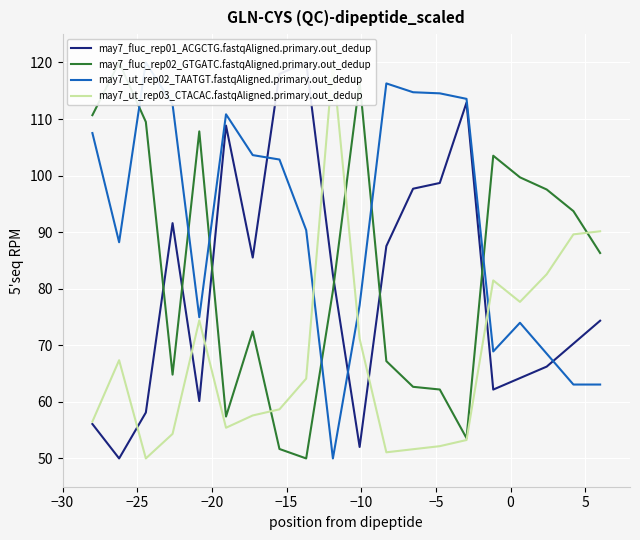

In may7_ut_rep02_TAATGT.fastqAligned.primary.out_dedup, how many points are higher than both neighbors (excluding endpoints)?

4